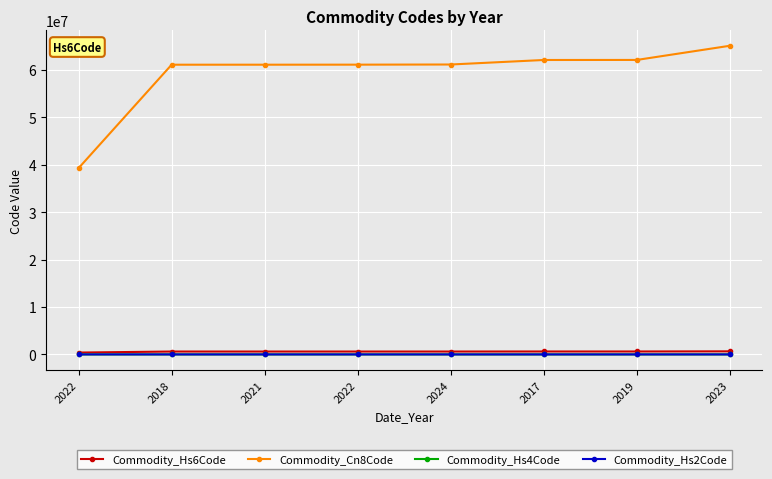

Is this an area chart (filled region under the line)?

No